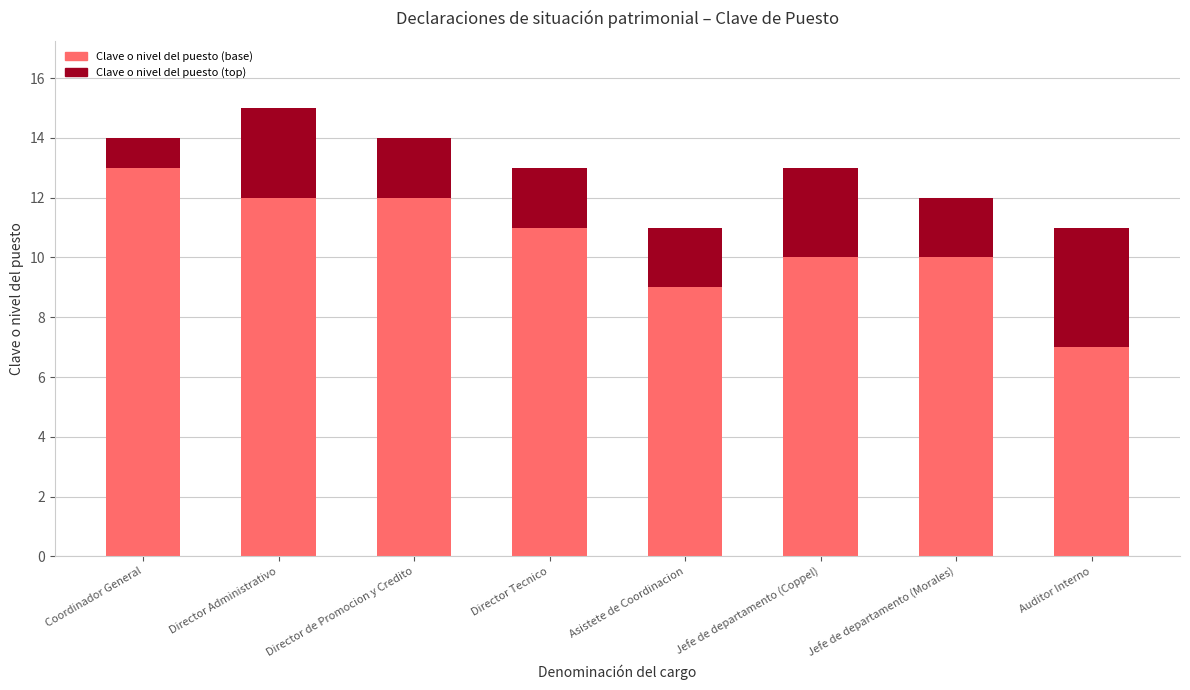

The value of Clave o nivel del puesto (base) at Director de Promocion y Credito is 3. True or false?

False